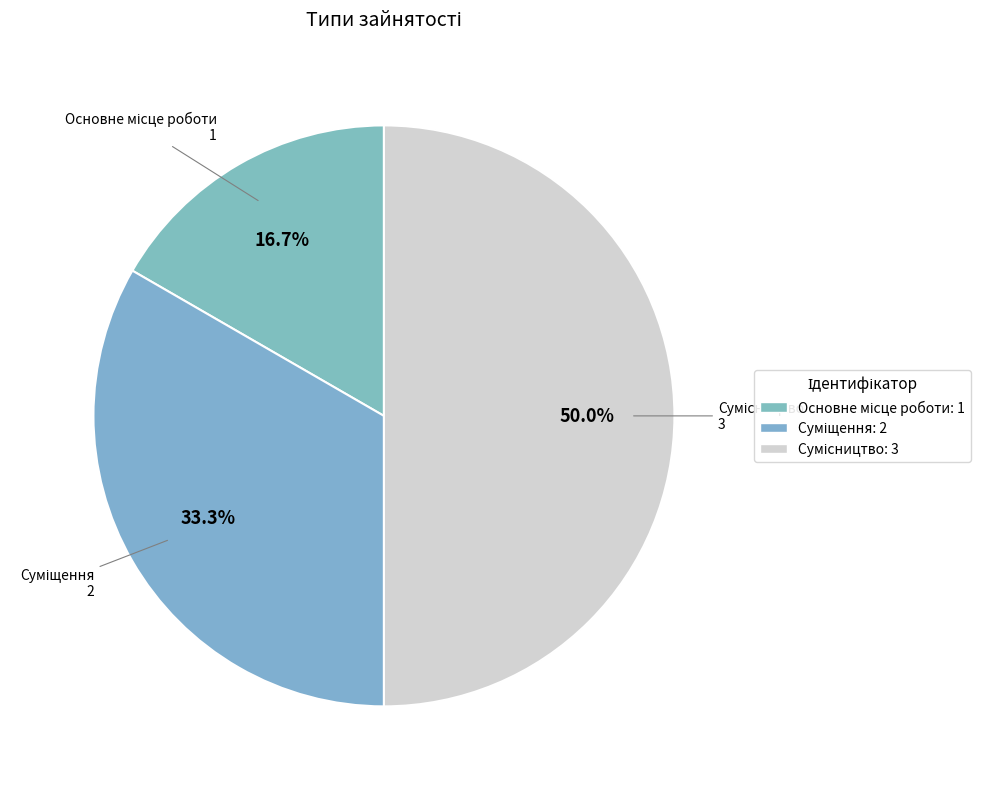

Rank the categories by value from highest to lowest.

Сумісництво, Суміщення, Основне місце роботи